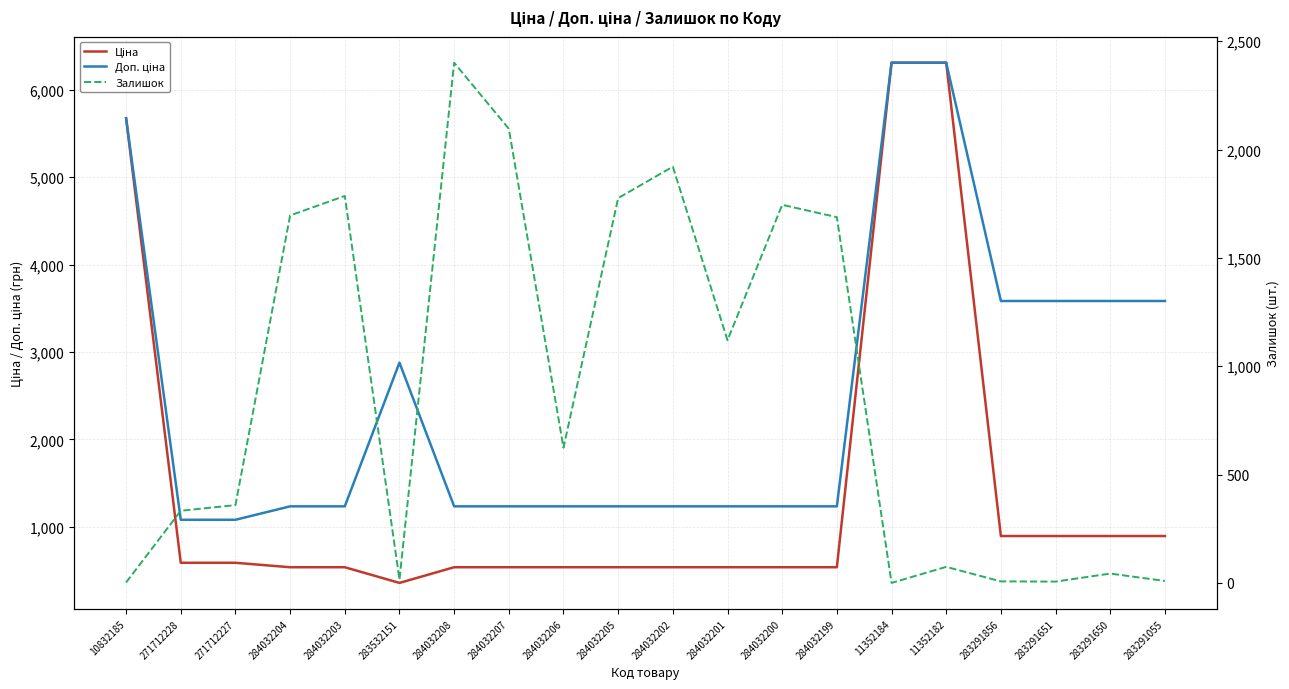

What is the greatest value displayed?

6308.8